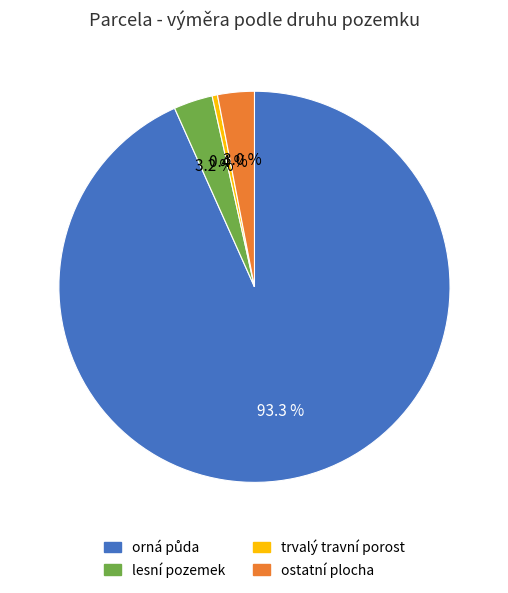

What is the smallest slice in the pie chart?

trvalý travní porost